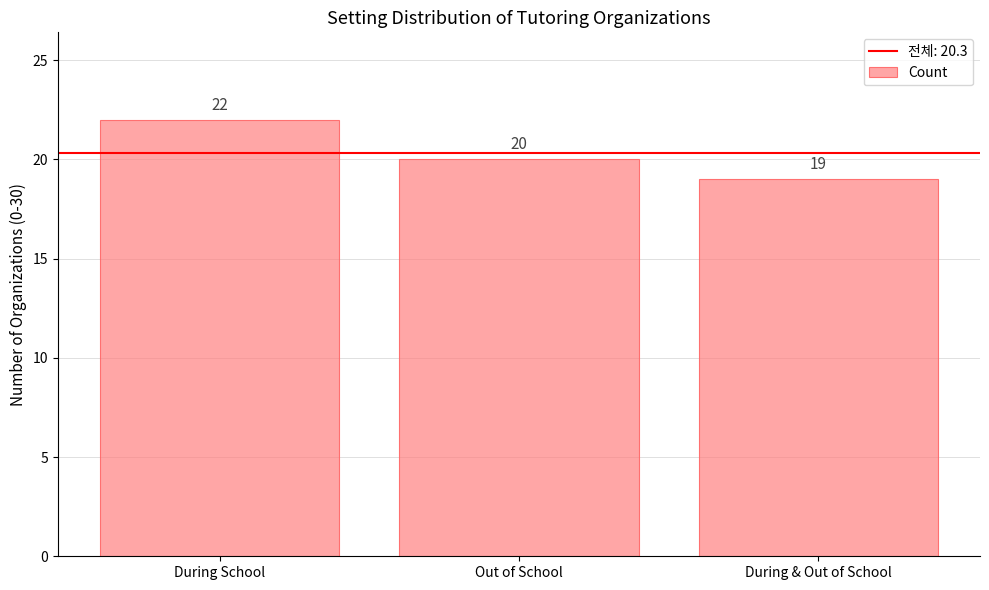

What is the minimum value shown in the chart?

19